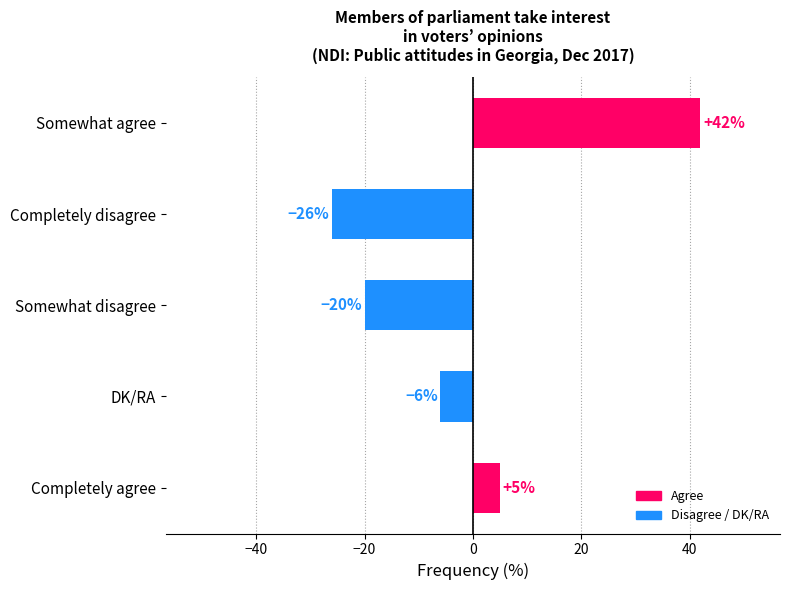

List the labels in order of value, smallest first.

Completely disagree, Somewhat disagree, DK/RA, Completely agree, Somewhat agree